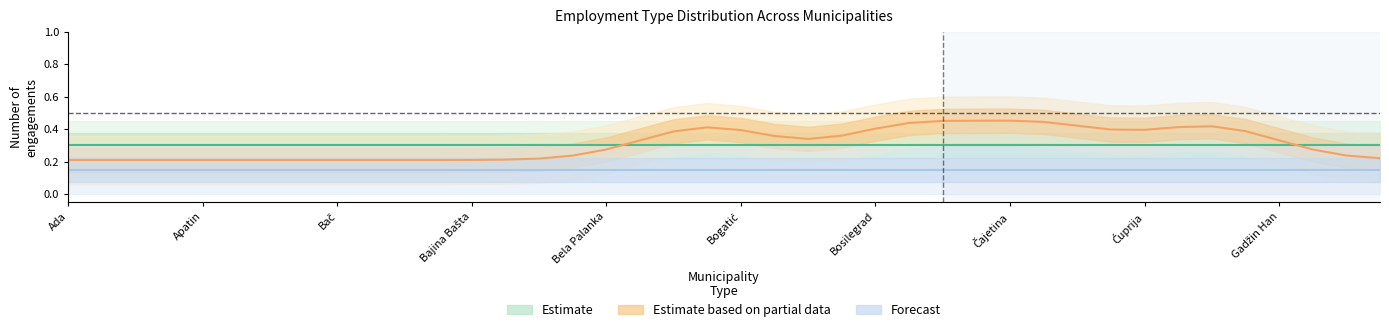

Reading right to left, extract all data points from this chart.

Estimate: 0.3	0.3	0.3	0.3	0.3	0.3	0.3	0.3	0.3	0.3	0.3	0.3	0.3	0.3	0.3	0.3	0.3	0.3	0.3	0.3	0.3	0.3	0.3	0.3	0.3	0.3	0.3	0.3	0.3	0.3	0.3	0.3	0.3	0.3	0.3	0.3	0.3	0.3	0.3	0.3
Estimate based on partial data: 0.2	0.2	0.3	0.3	0.4	0.4	0.4	0.4	0.4	0.4	0.4	0.5	0.5	0.5	0.4	0.4	0.4	0.3	0.4	0.4	0.4	0.4	0.3	0.3	0.2	0.2	0.2	0.2	0.2	0.2	0.2	0.2	0.2	0.2	0.2	0.2	0.2	0.2	0.2	0.2
Forecast: 0.1	0.1	0.1	0.1	0.1	0.1	0.1	0.1	0.1	0.1	0.1	0.1	0.1	0.1	0.1	0.1	0.1	0.1	0.1	0.1	0.1	0.1	0.1	0.1	0.1	0.1	0.1	0.1	0.1	0.1	0.1	0.1	0.1	0.1	0.1	0.1	0.1	0.1	0.1	0.1